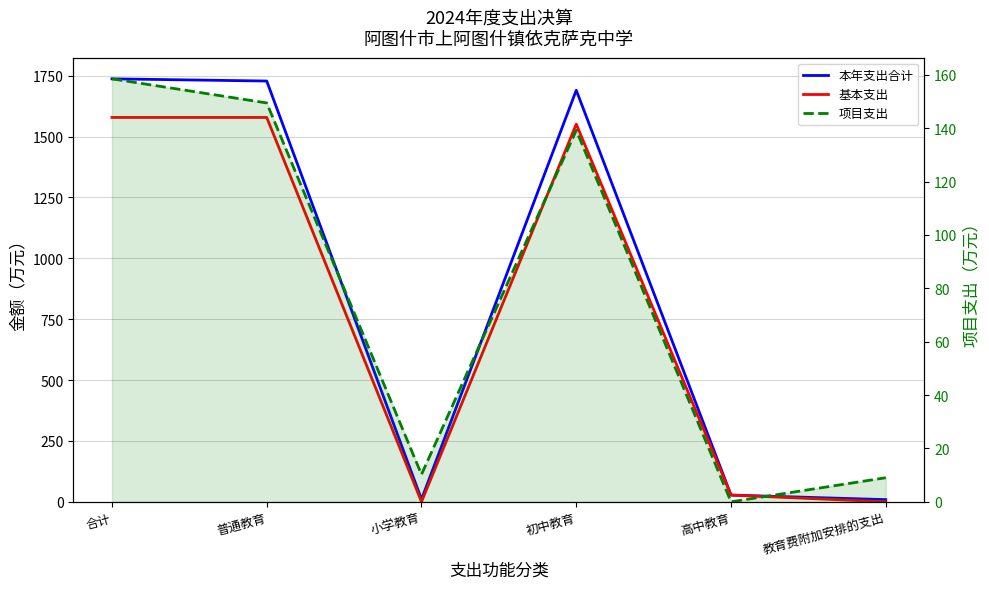

Which has a higher value, 高中教育 or 合计?

合计